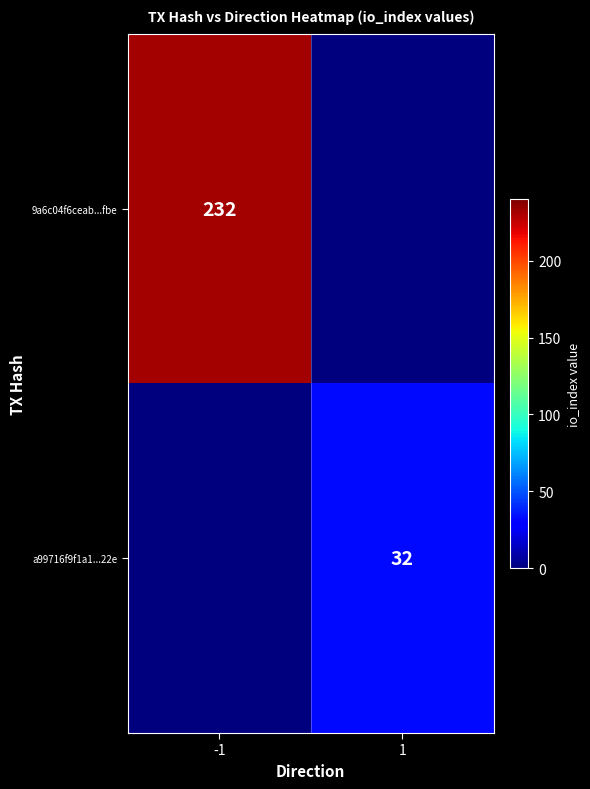

The value of 9a6c04f6ceab...fbe at -1 is 232. True or false?

True